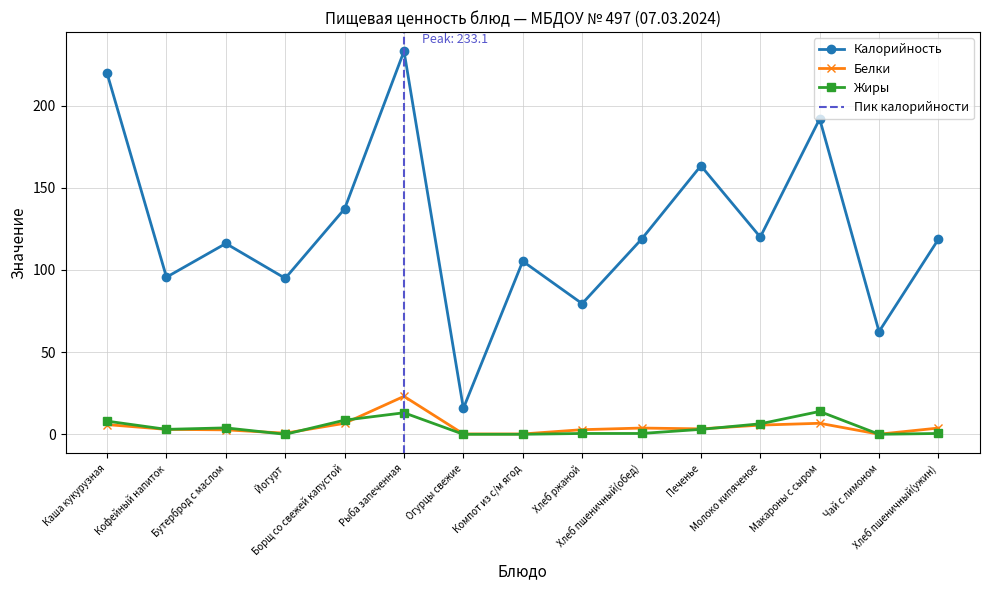

What is the maximum value for Калорийность?

233.1